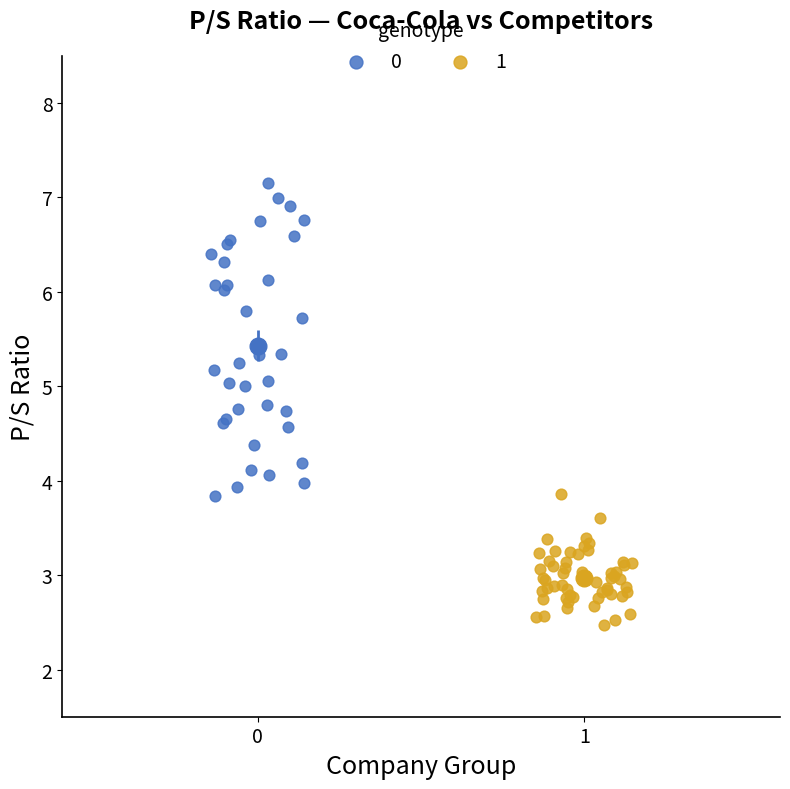

Which series has the widest spread of Y values?

0